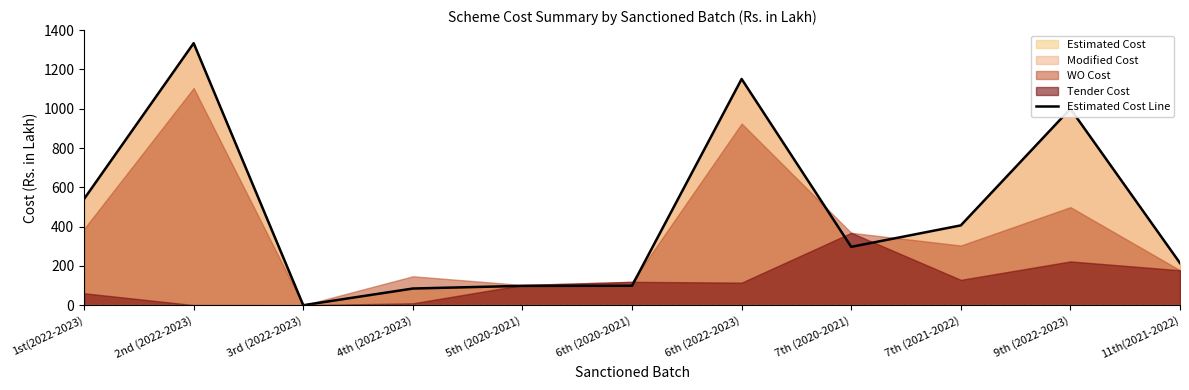

Reading left to right, extract all data points from this chart.

1st(2022-2023)=540.6	2nd (2022-2023)=1333.5	3rd (2022-2023)=0.0	4th (2022-2023)=85.0	5th (2020-2021)=98.5	6th (2020-2021)=99.1	6th (2022-2023)=1151.2	7th (2020-2021)=297.0	7th (2021-2022)=406.3	9th (2022-2023)=999.8	11th(2021-2022)=214.5